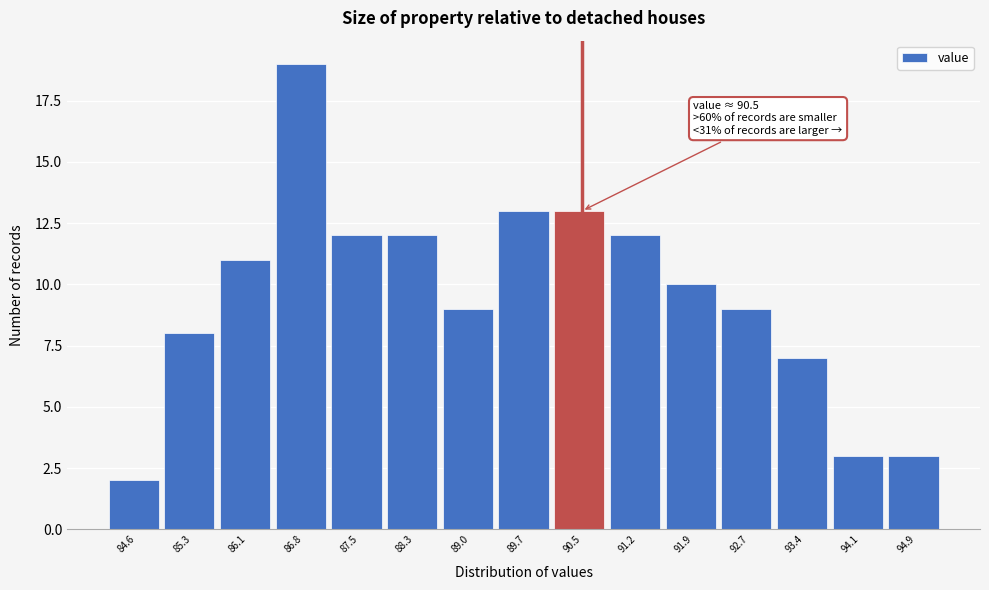

Which range on the x-axis has the tallest bar?

86.4 to 87.2